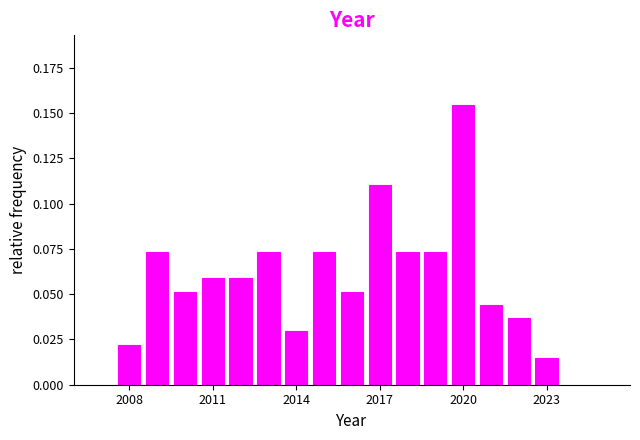

Around what value on the x-axis is the tallest bar? Give the approximate position of its centre, as read against the axis.

2020.0